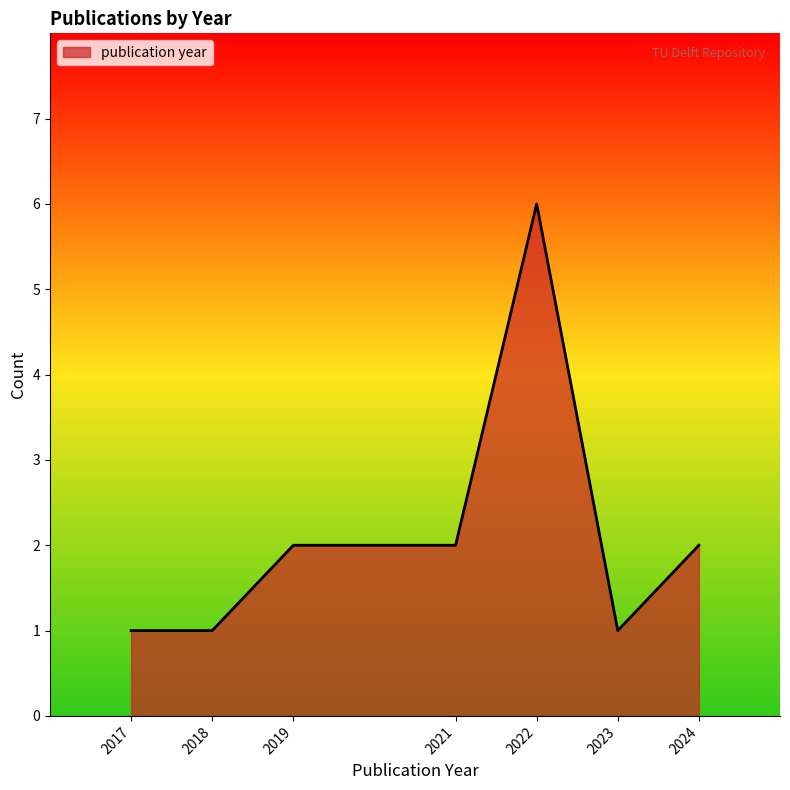

How many lines are shown in the chart?

1